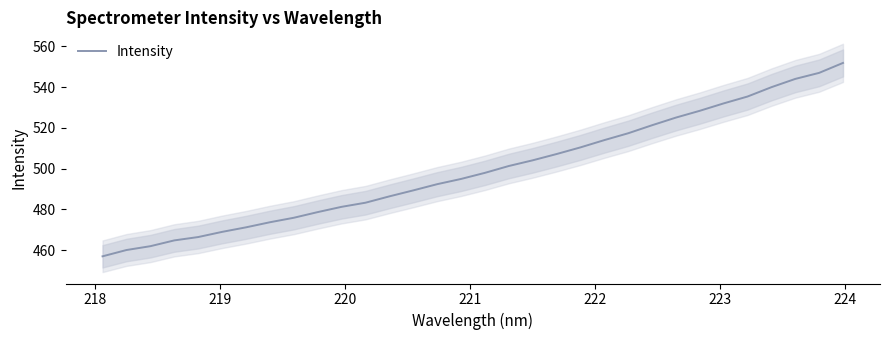

Does the chart have visible grid lines?

No